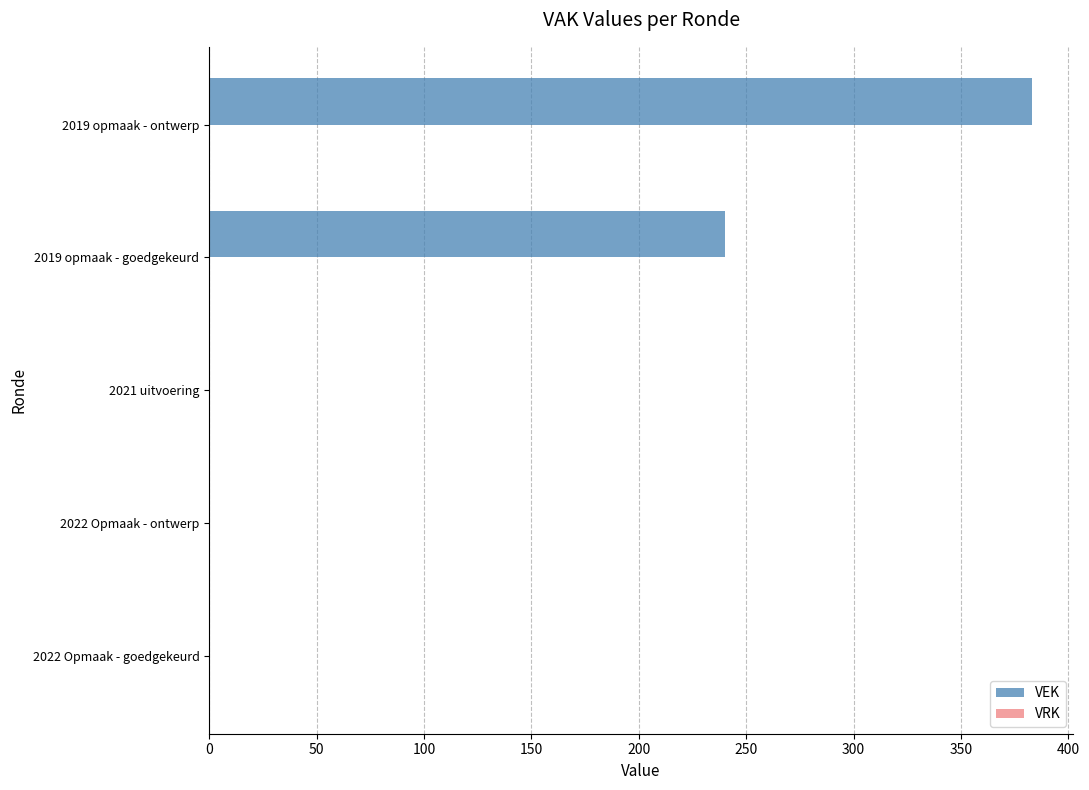

What is the sum of all values?

623